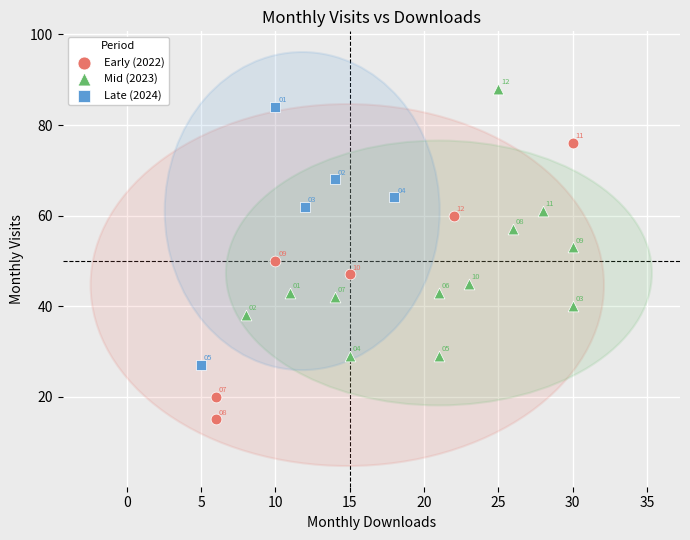

Which series has the largest Y range (max minus min)?

Early (2022)